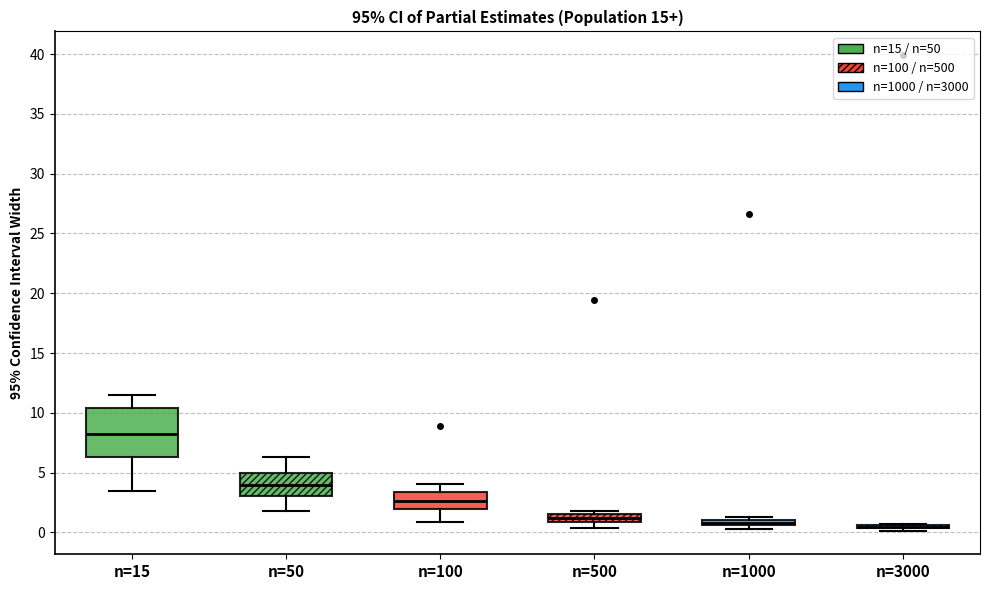

Comparing the boxes themselves (not the whiskers), which one is the tallest?

n=15